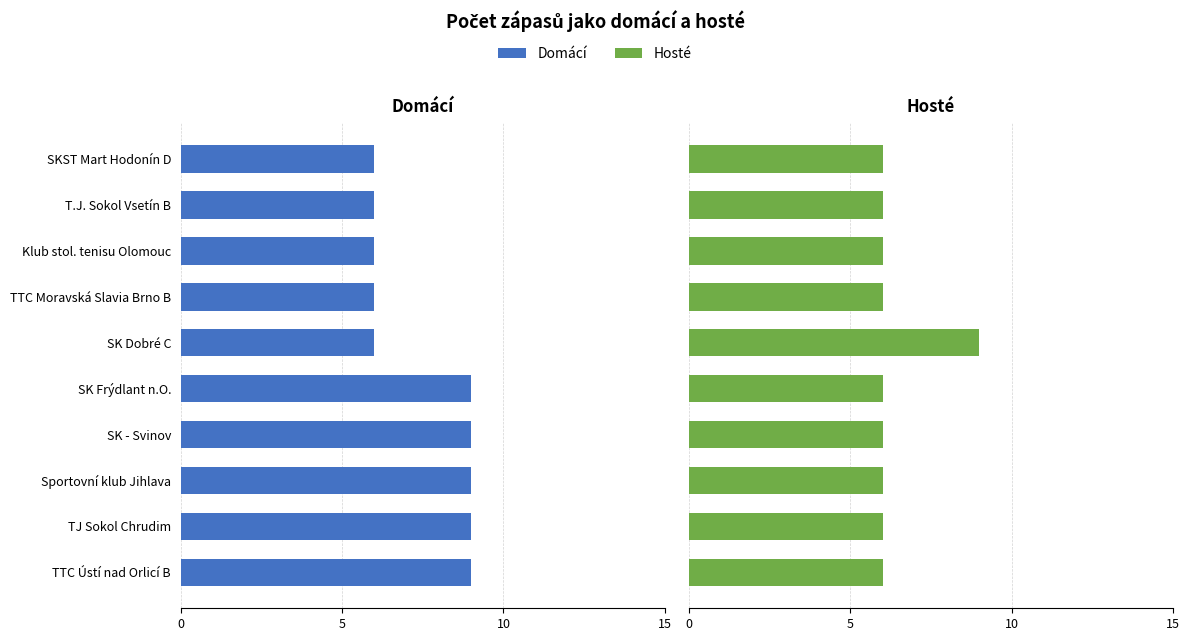

Which series has the largest range (max minus min)?

Domácí